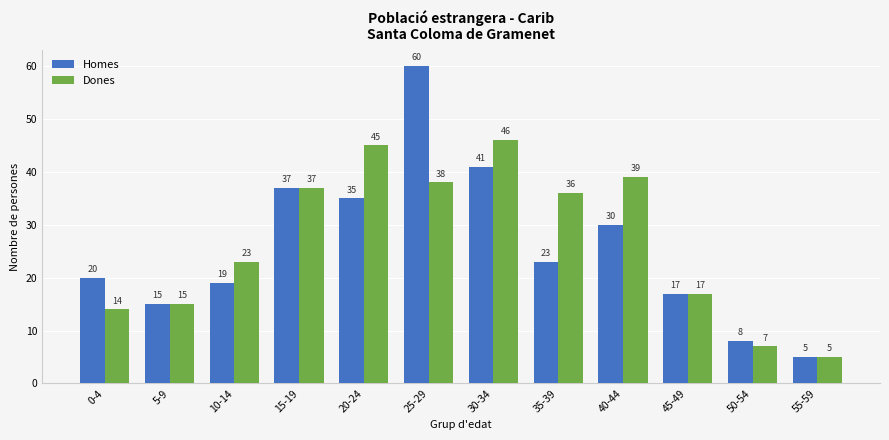

How many categories are shown in the chart?

12